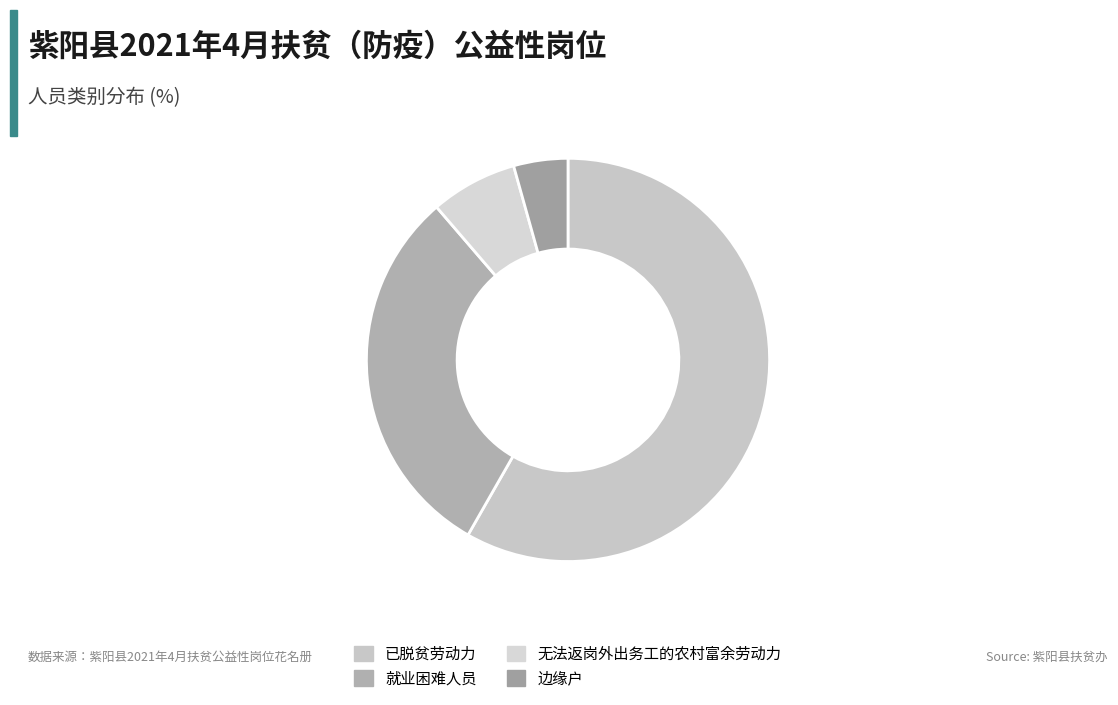

Which category has the biggest portion of the pie?

已脱贫劳动力